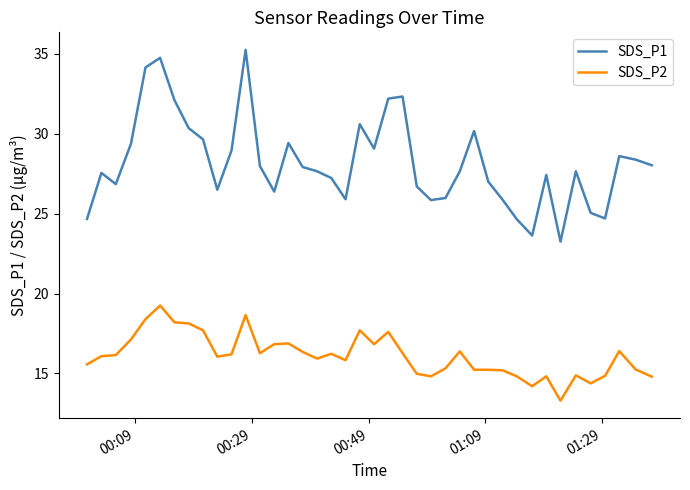

Which series has the largest range (max minus min)?

SDS_P1